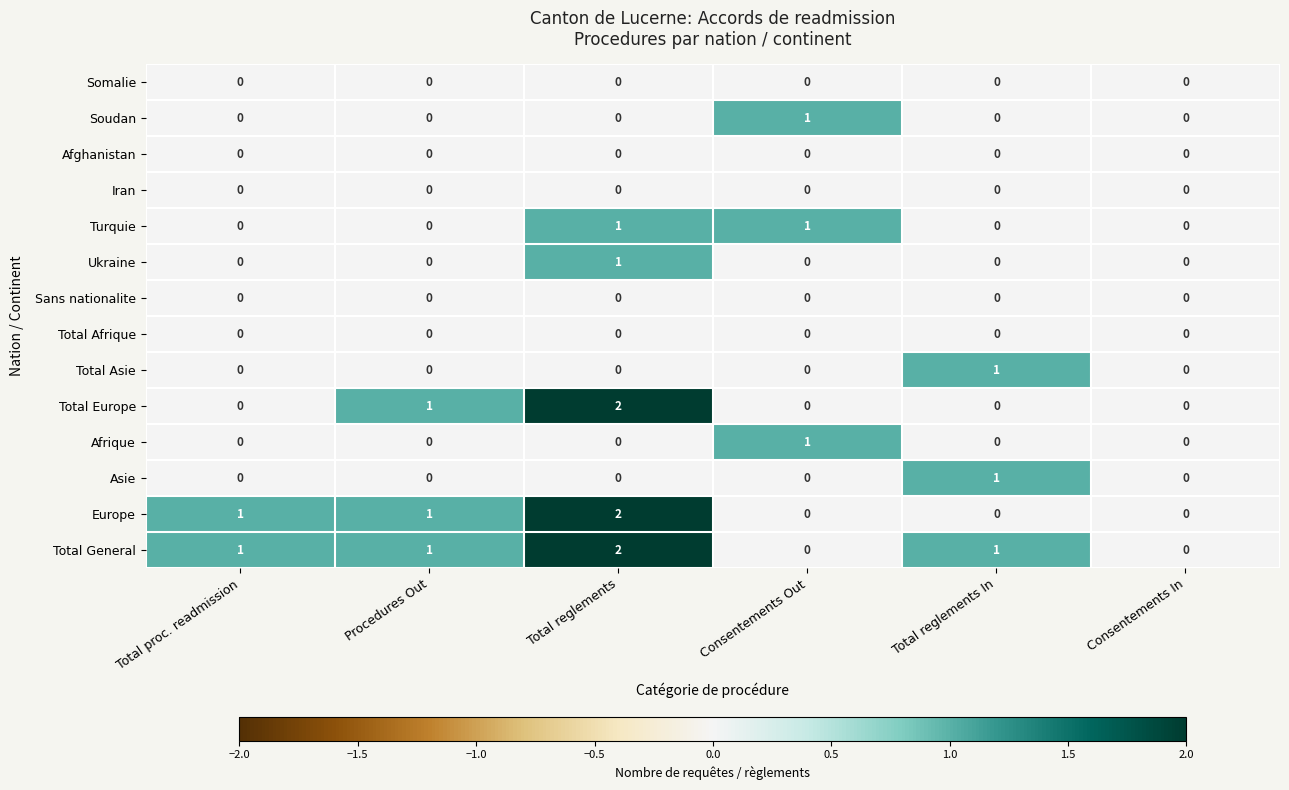

True or false: Turquie has a value of 0 at Procedures Out.

True